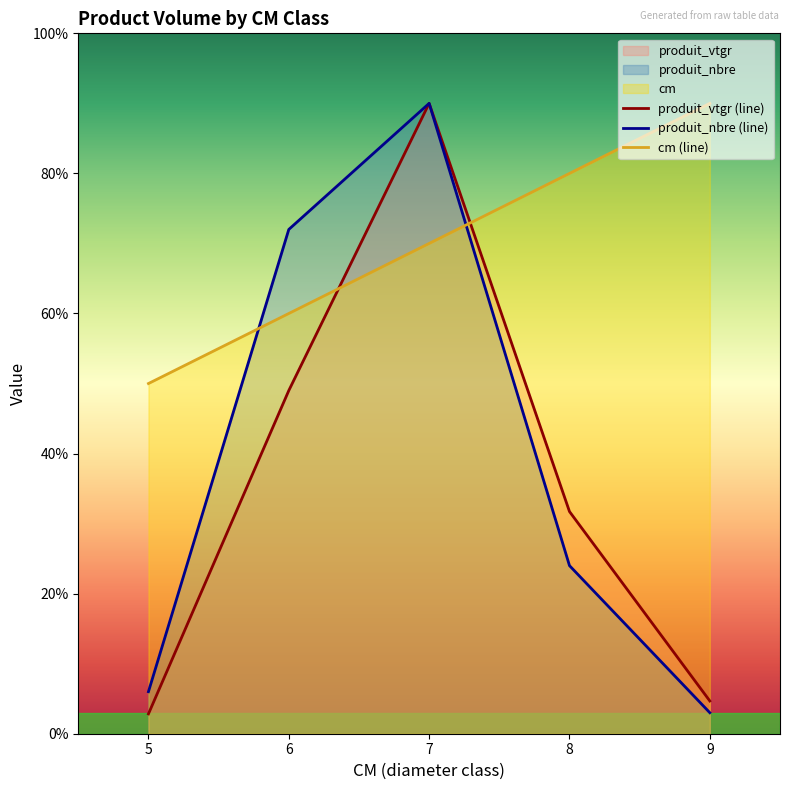

Reading left to right, transcribe all the data shown in this chart.

cm: 50.0	60.0	70.0	80.0	90.0
produit_nbre: 6.0	72.0	90.0	24.0	3.0
produit_vtgr: 2.8	49.0	90.0	31.7	4.7